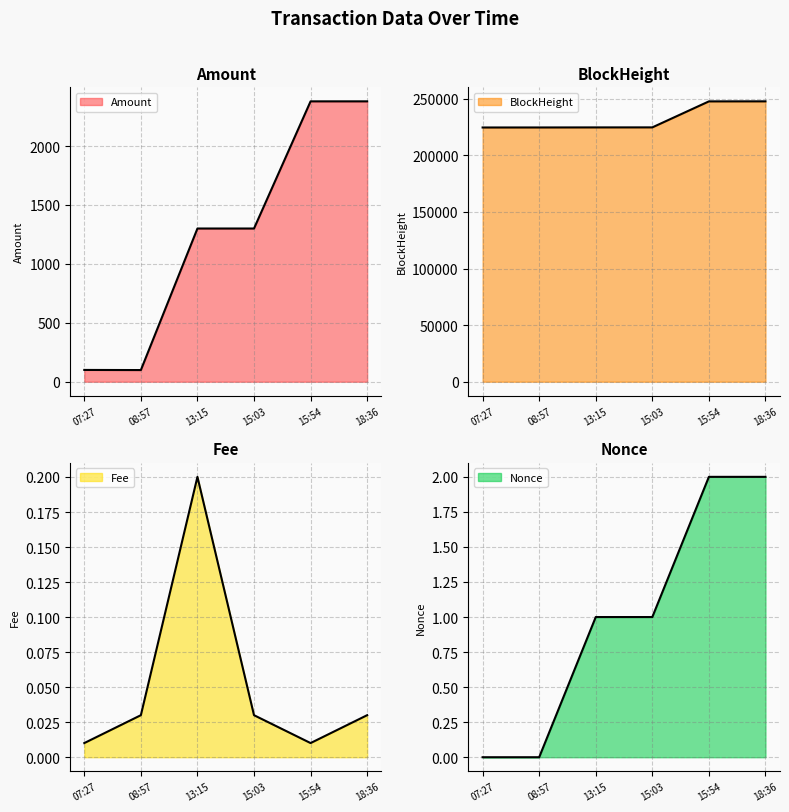

How many data points does each series have?

6